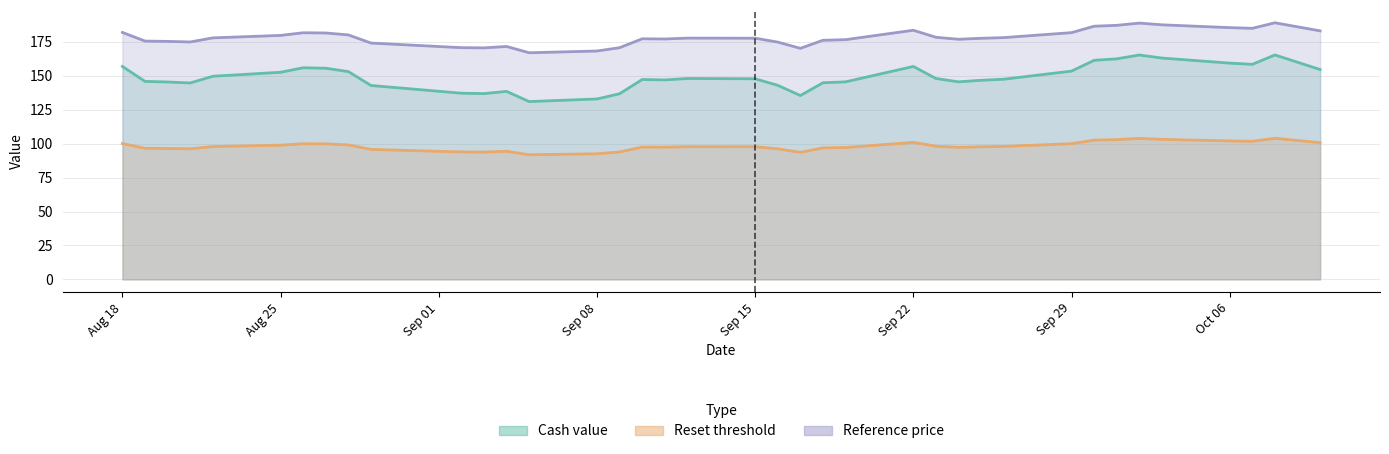

At 23, list the series in order from smallest to largest.

Reset threshold, Cash value, Reference price